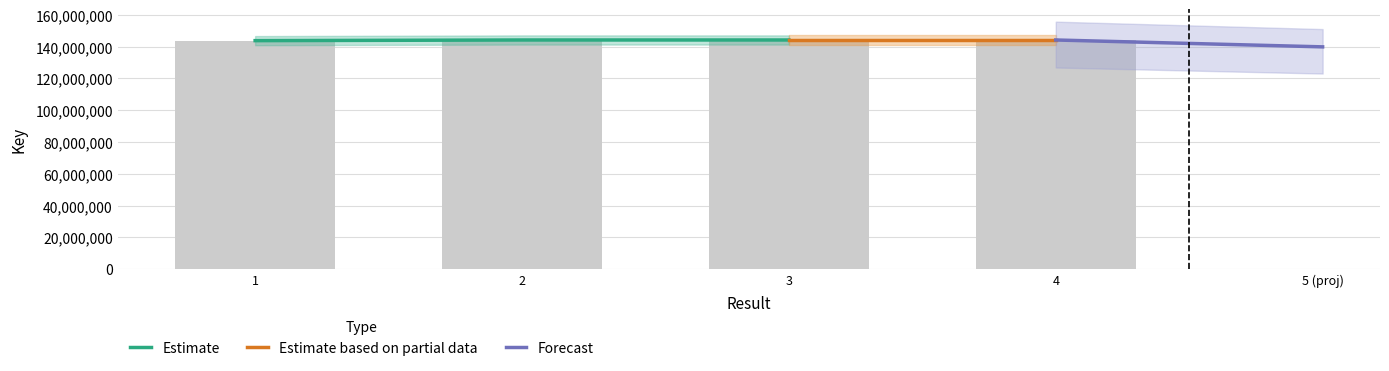

What is the value of the 4th bar from the left?

144200393